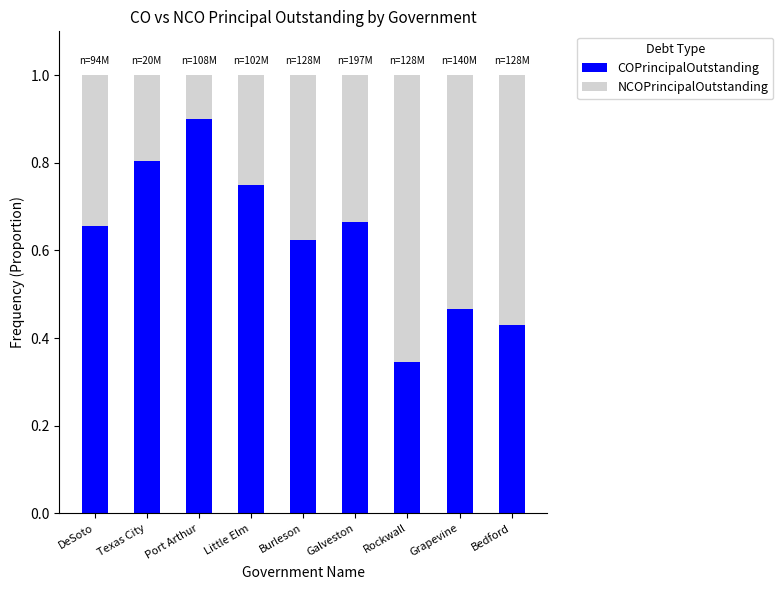

What is the sum of all COPrincipalOutstanding values?

5.6